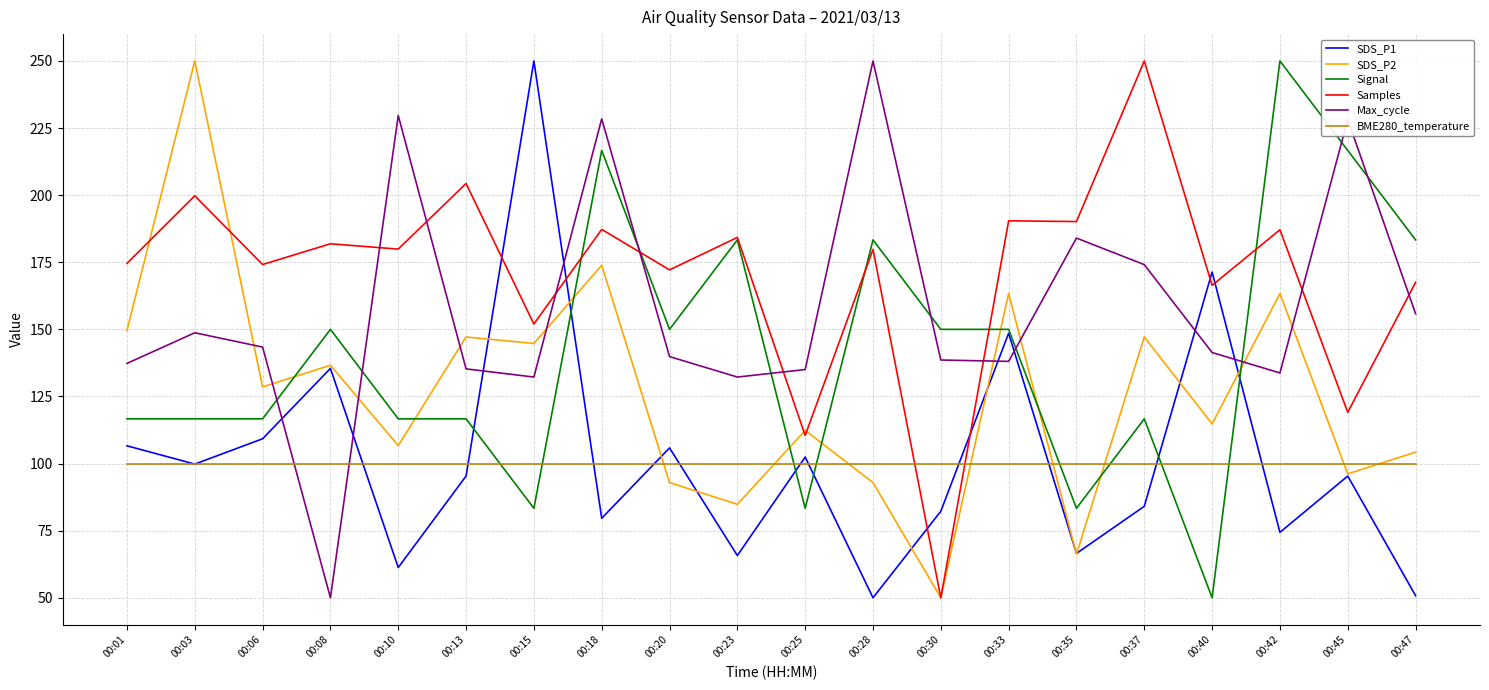

True or false: BME280_temperature and Signal cross at least once.

True